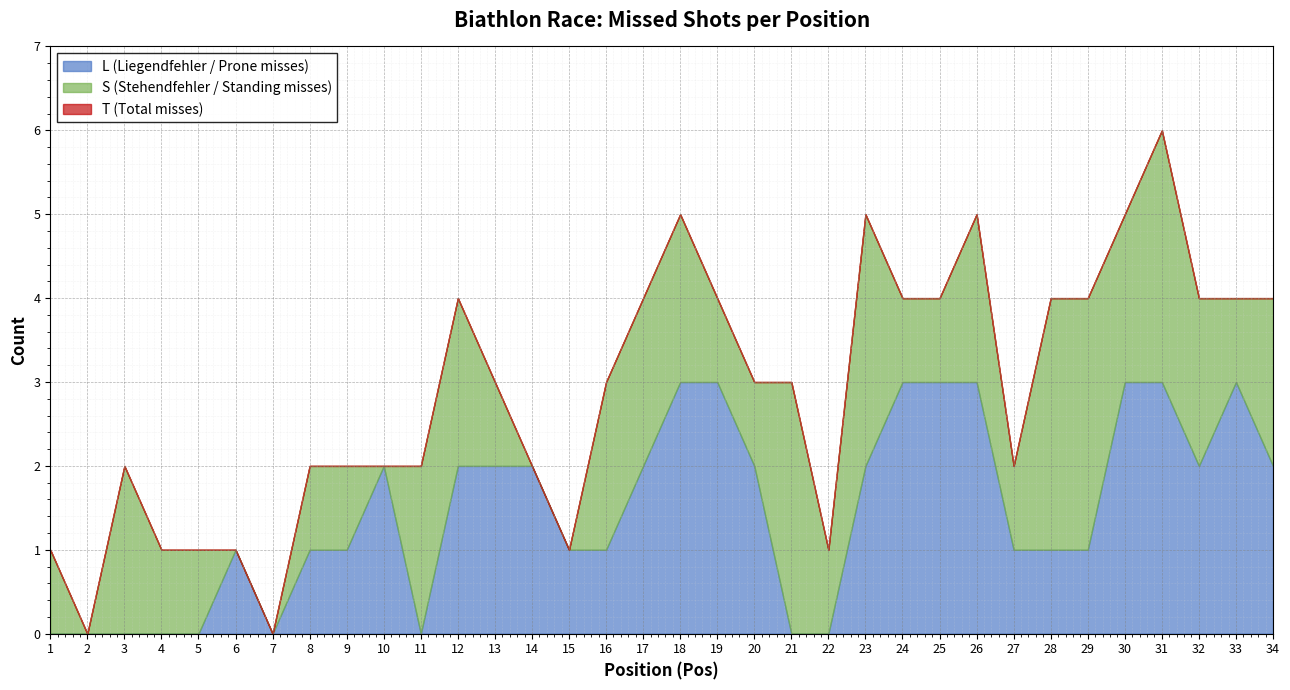

What is the value of the T point at the 18th from the left?

5